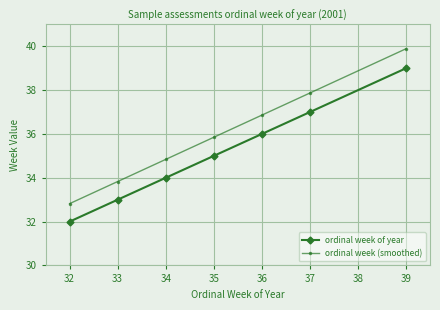

Rank the categories by ordinal week (smoothed) value from lowest to highest.

32, 33, 34, 35, 36, 37, 39